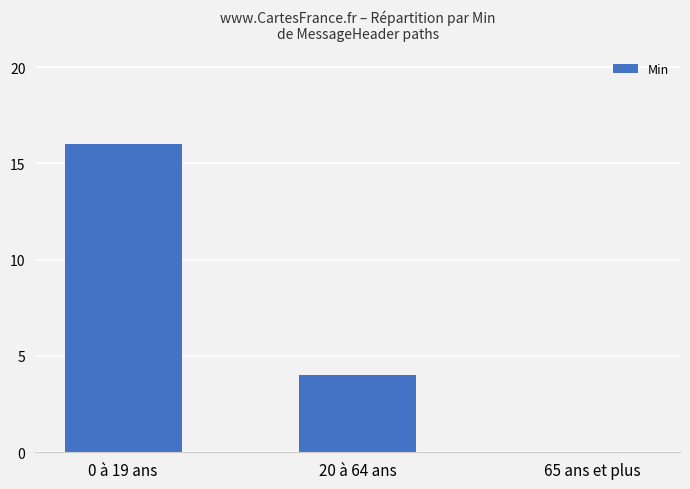

Are the bars horizontal?

No